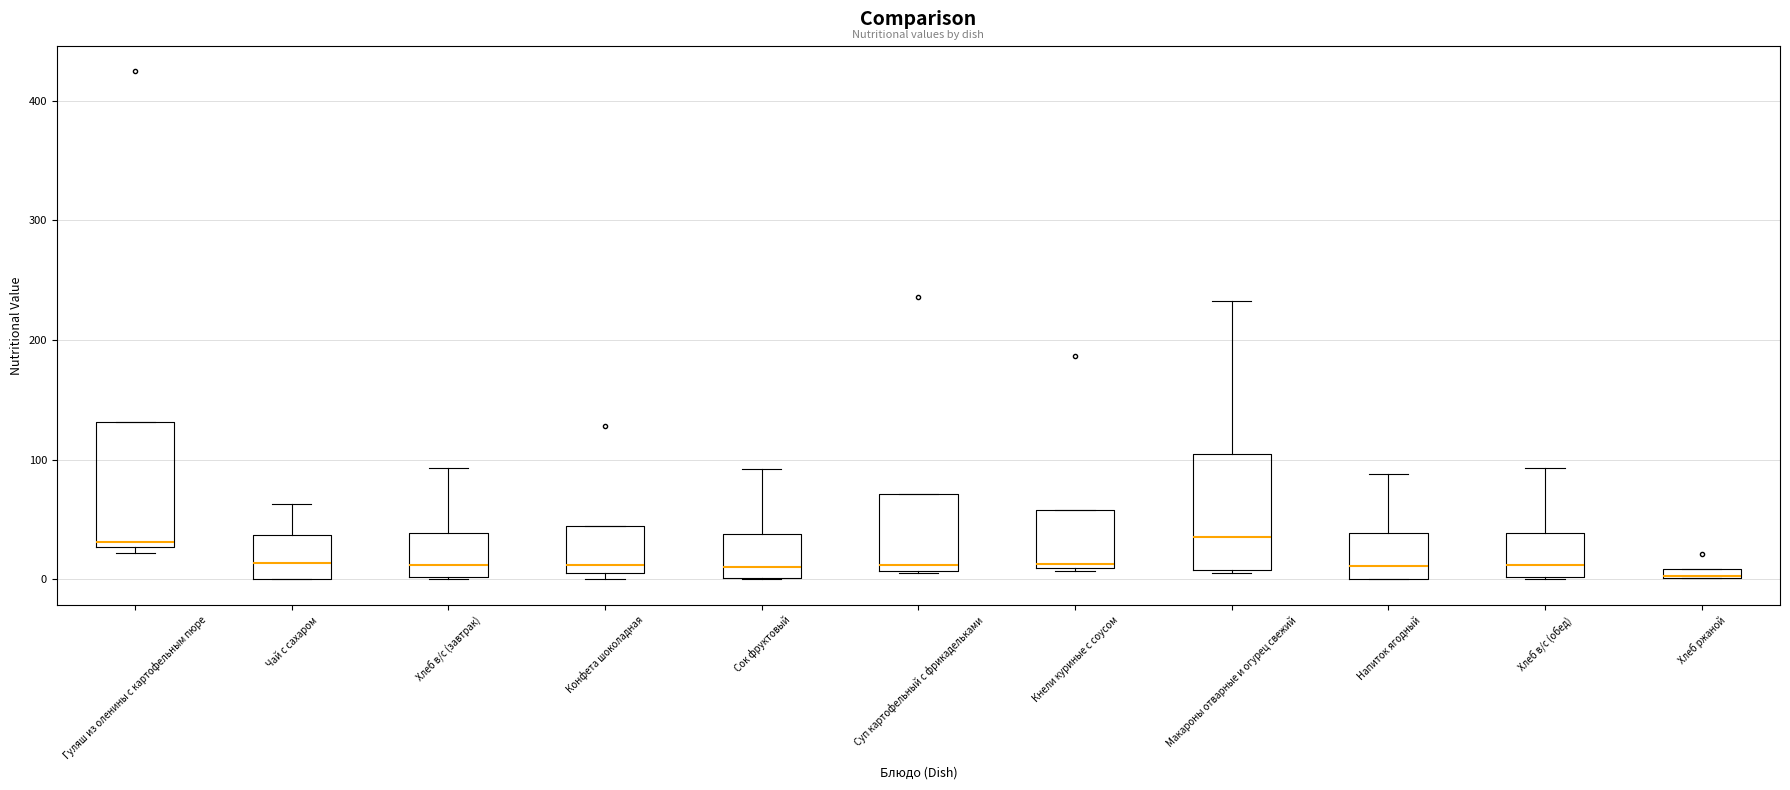

Where is the lower edge of the box for Конфета шоколадная on the y-axis? The values are not printed on the chart, so give them approximately, as read against the axis.

10